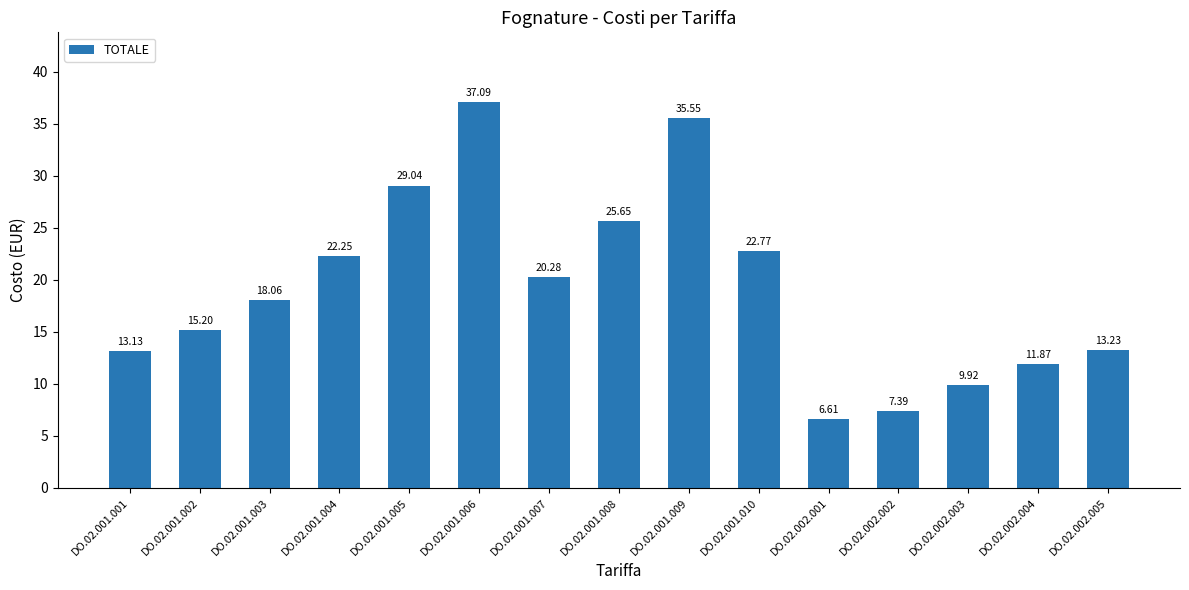

Where is the data nearest to the value 21?

DO.02.001.007